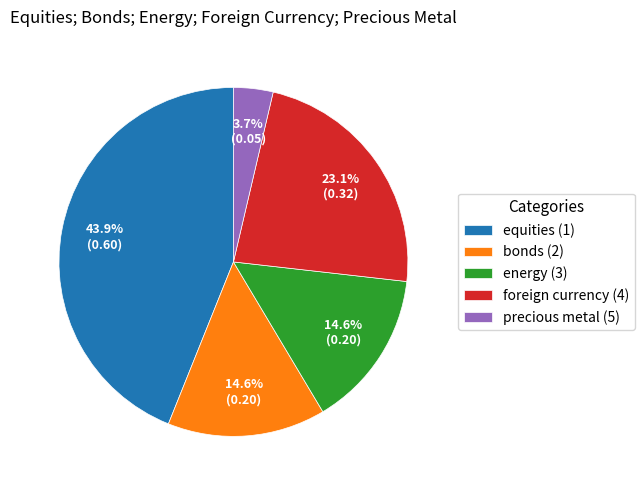

What is the total percentage of equities (1) and bonds (2)?

58.6%